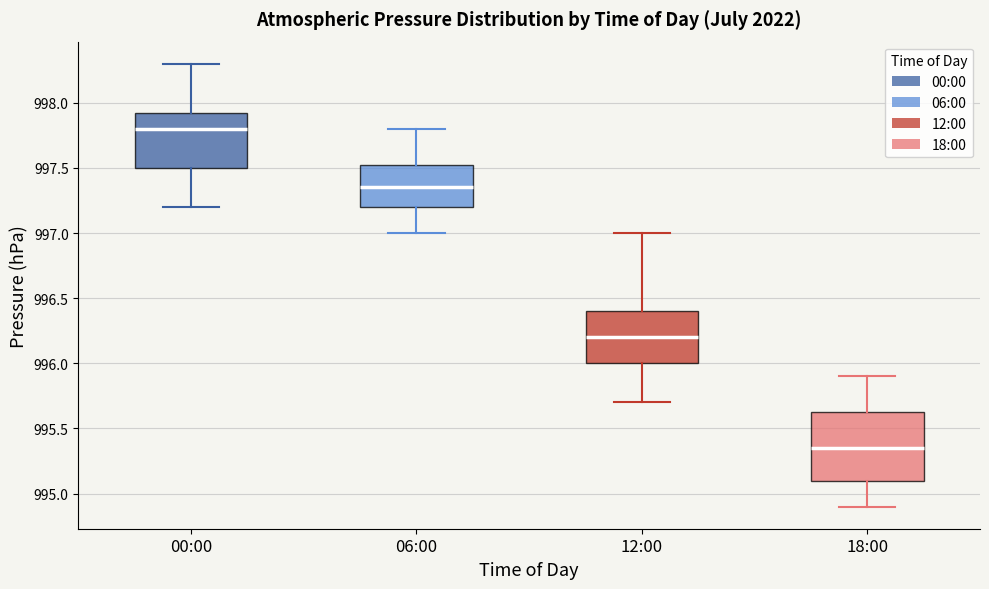

Reading left to right, transcribe this box plot: for each box, give where its median line is, the range the box spans, and where its two whiskers end, as read against the y-axis. The values are not printed on the chart, so give them approximately, as read against the axis.

00:00: median 997.80, box 997.50 to 997.95, whiskers 997.20 to 998.30
06:00: median 997.35, box 997.20 to 997.55, whiskers 997.00 to 997.80
12:00: median 996.20, box 996.00 to 996.40, whiskers 995.70 to 997.00
18:00: median 995.35, box 995.10 to 995.65, whiskers 994.90 to 995.90